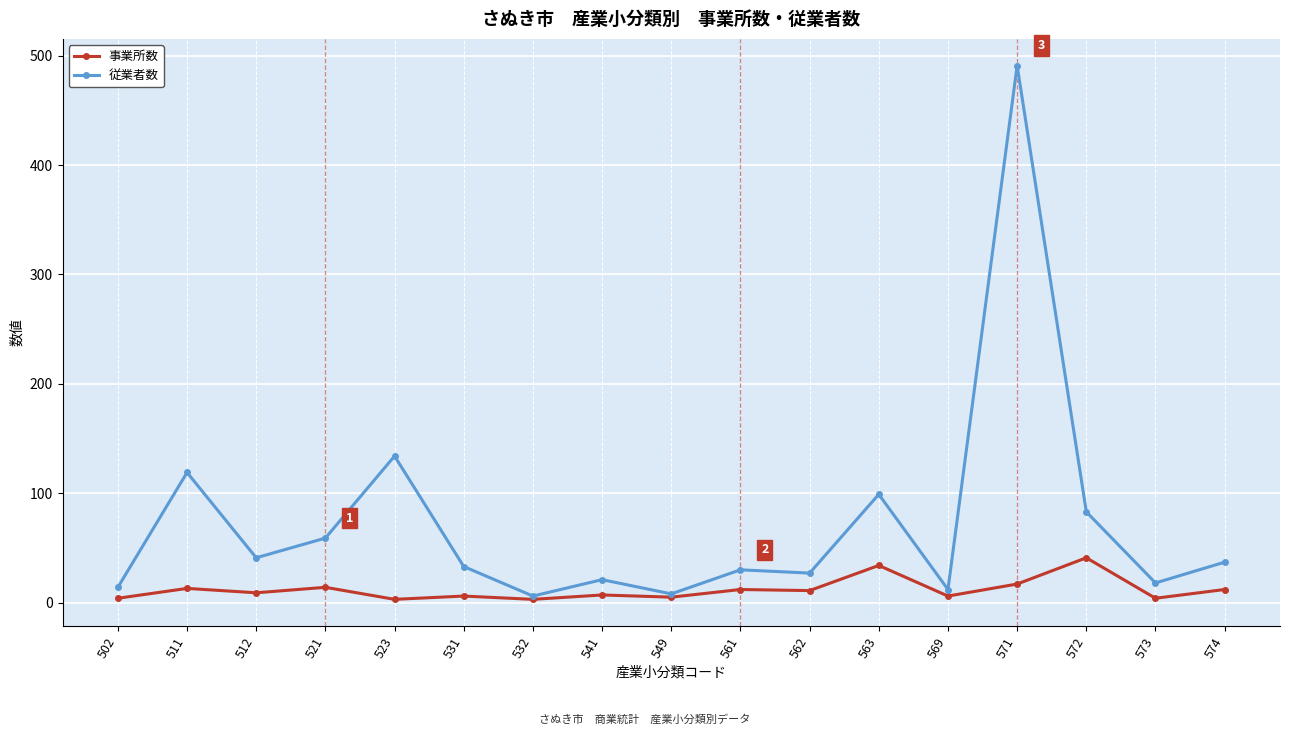

Is it true that 事業所数 equals 12 at 561?

True